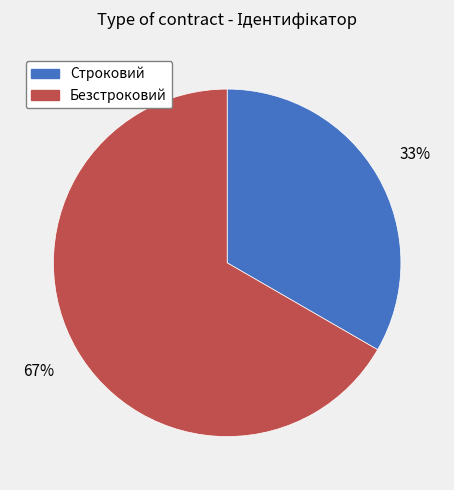

Which slice is the smallest?

Строковий